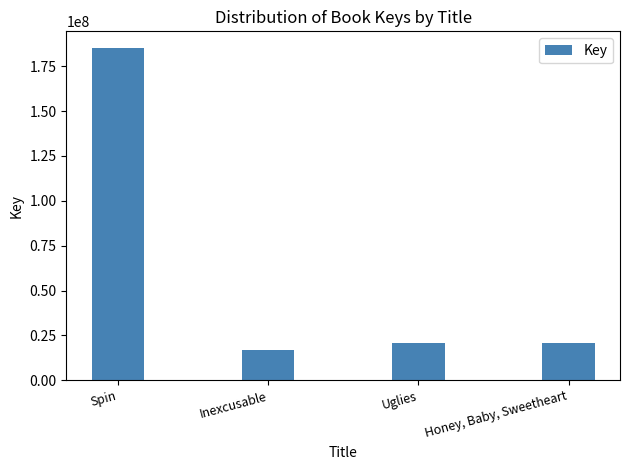

What position from the right is Inexcusable?

3